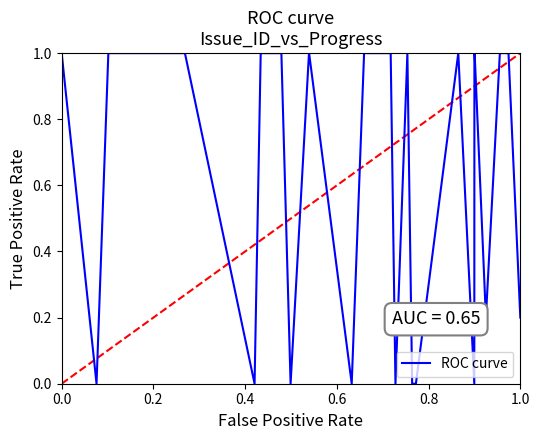

What is the greatest value displayed?

1.0